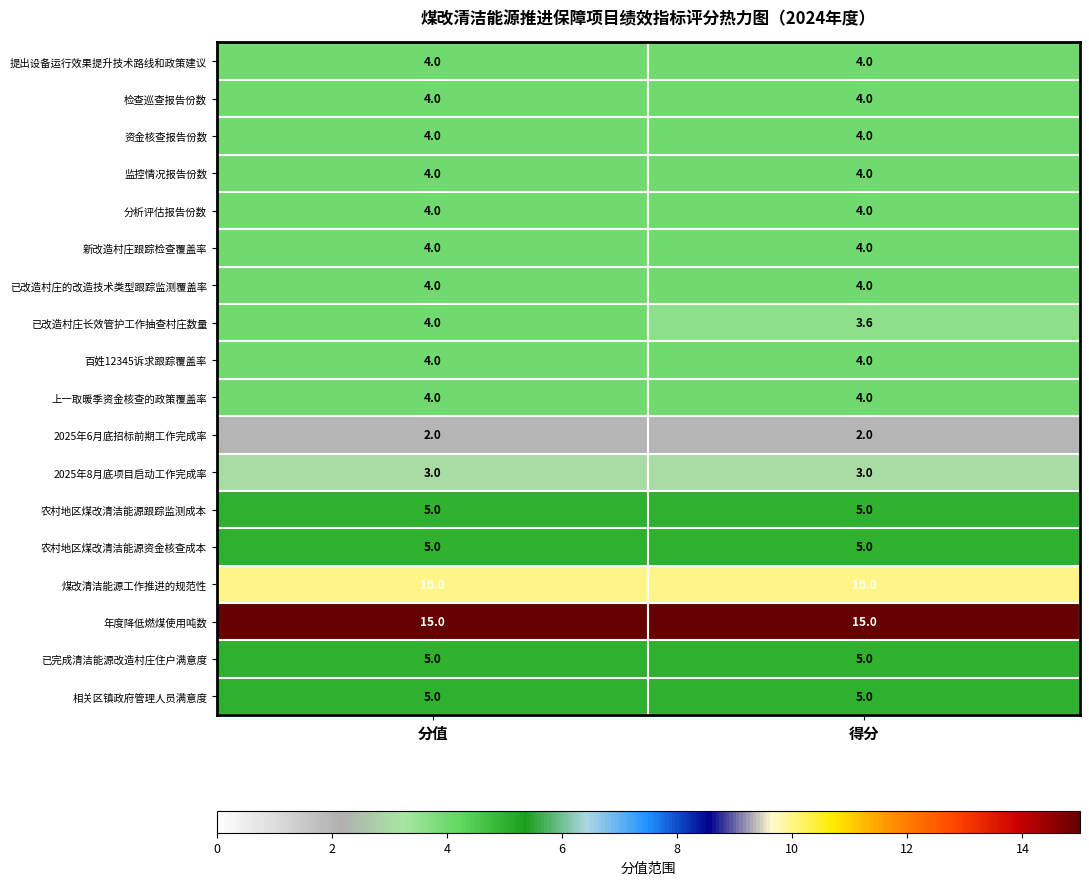

What is the smallest value displayed?

2.0